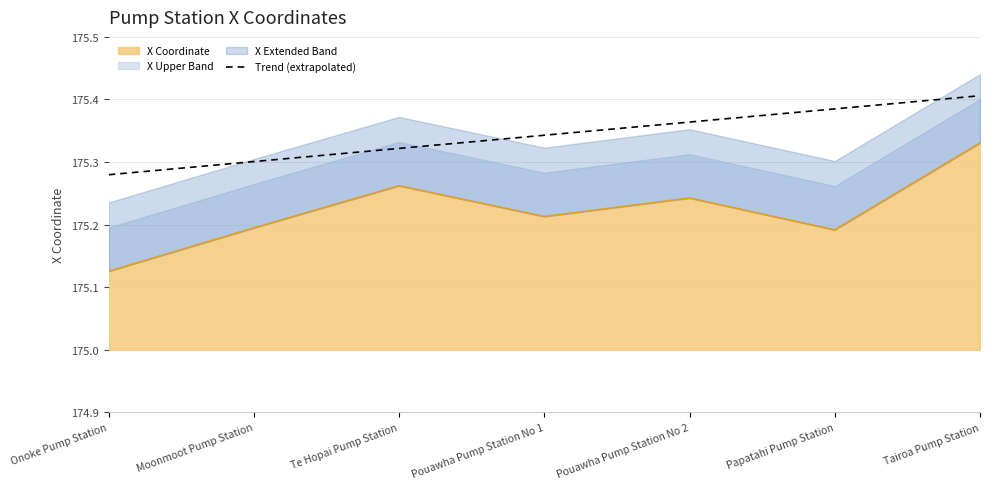

Reading right to left, extract all data points from this chart.

Tairoa Pump Station=175.4	Papatahi Pump Station=175.4	Pouawha Pump Station No 2=175.4	Pouawha Pump Station No 1=175.3	Te Hopai Pump Station=175.3	Moonmoot Pump Station=175.3	Onoke Pump Station=175.3